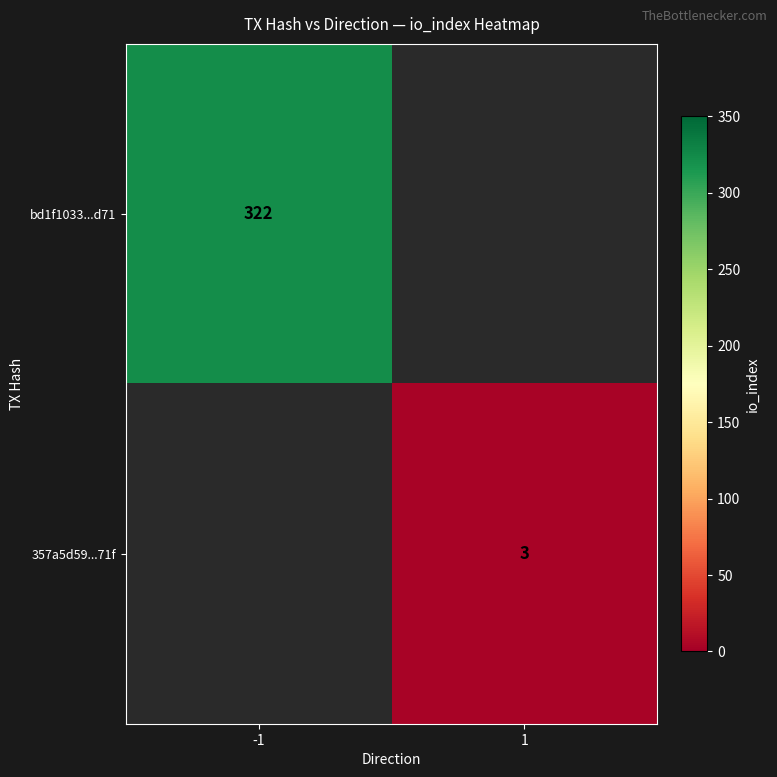

Is it true that bd1f1033...d71 equals 322 at -1?

True